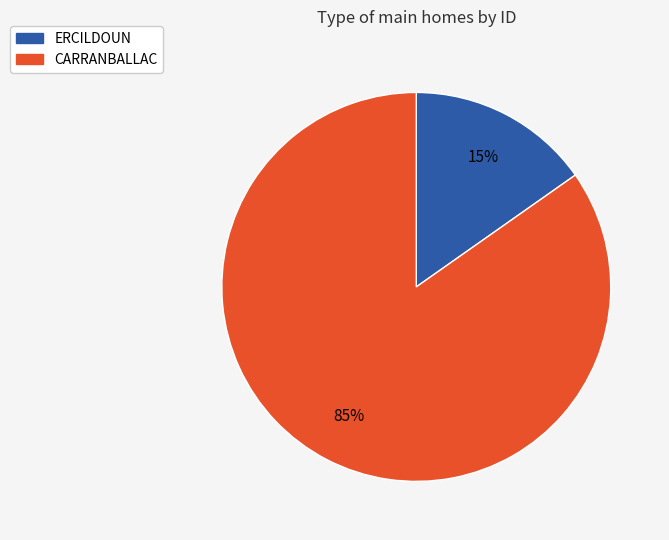

Rank the categories by value from highest to lowest.

CARRANBALLAC, ERCILDOUN